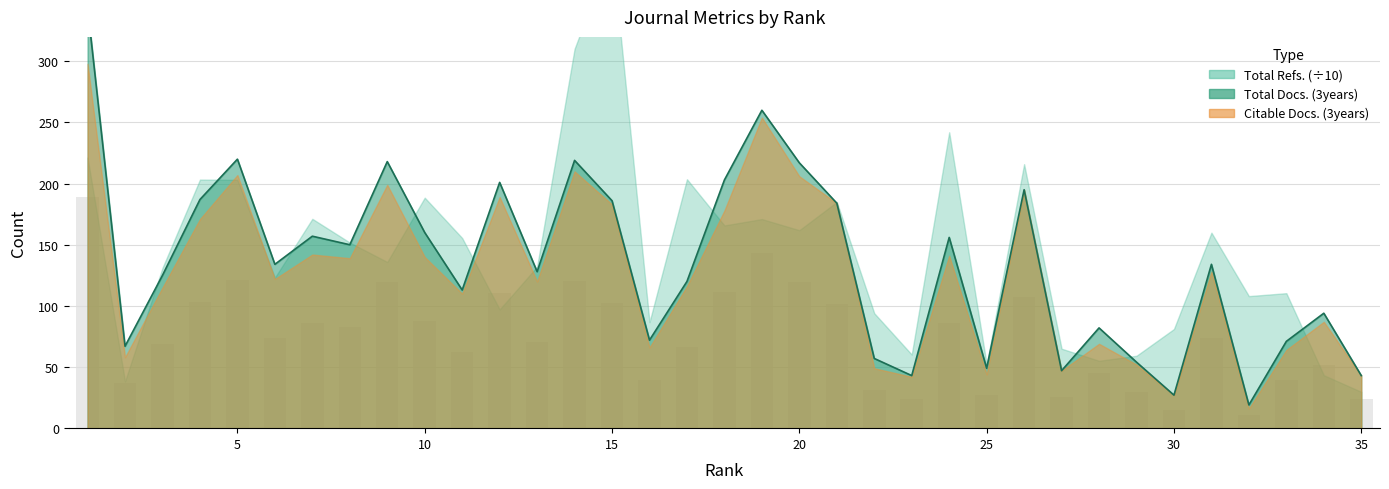

What is the sum of the Total Docs. (3years) values at 18 and 20?

420.0